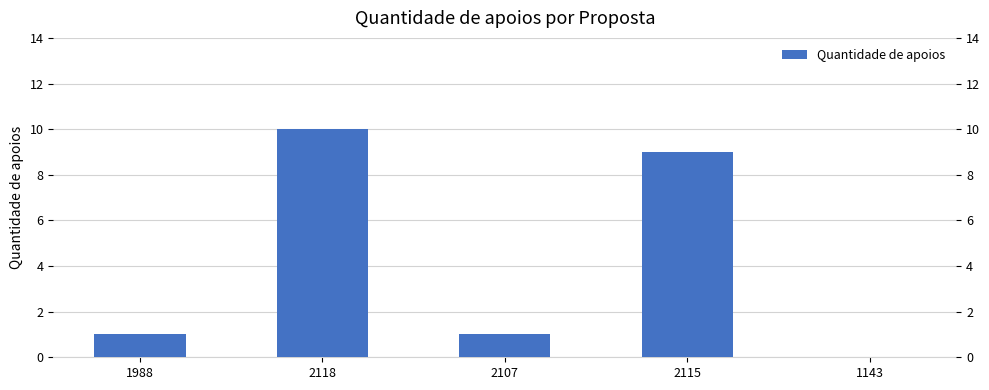

Count the values in the range 1 to 9.

3